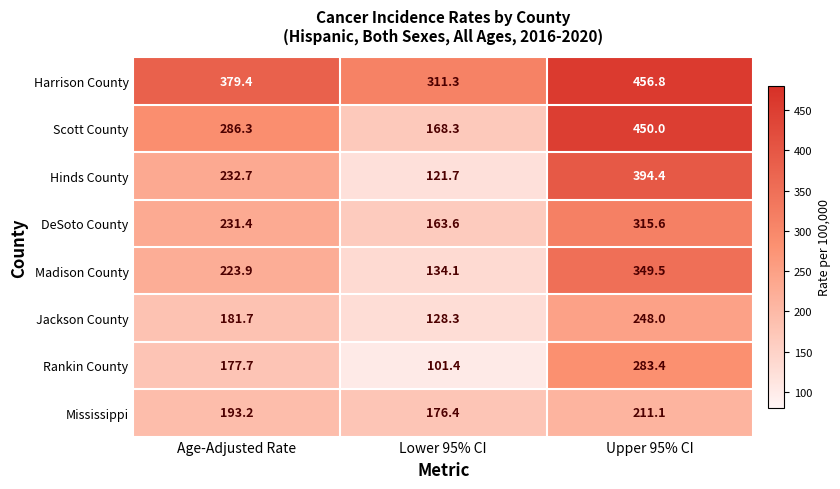

At which category does the chart reach its peak across all series?

Upper 95% CI